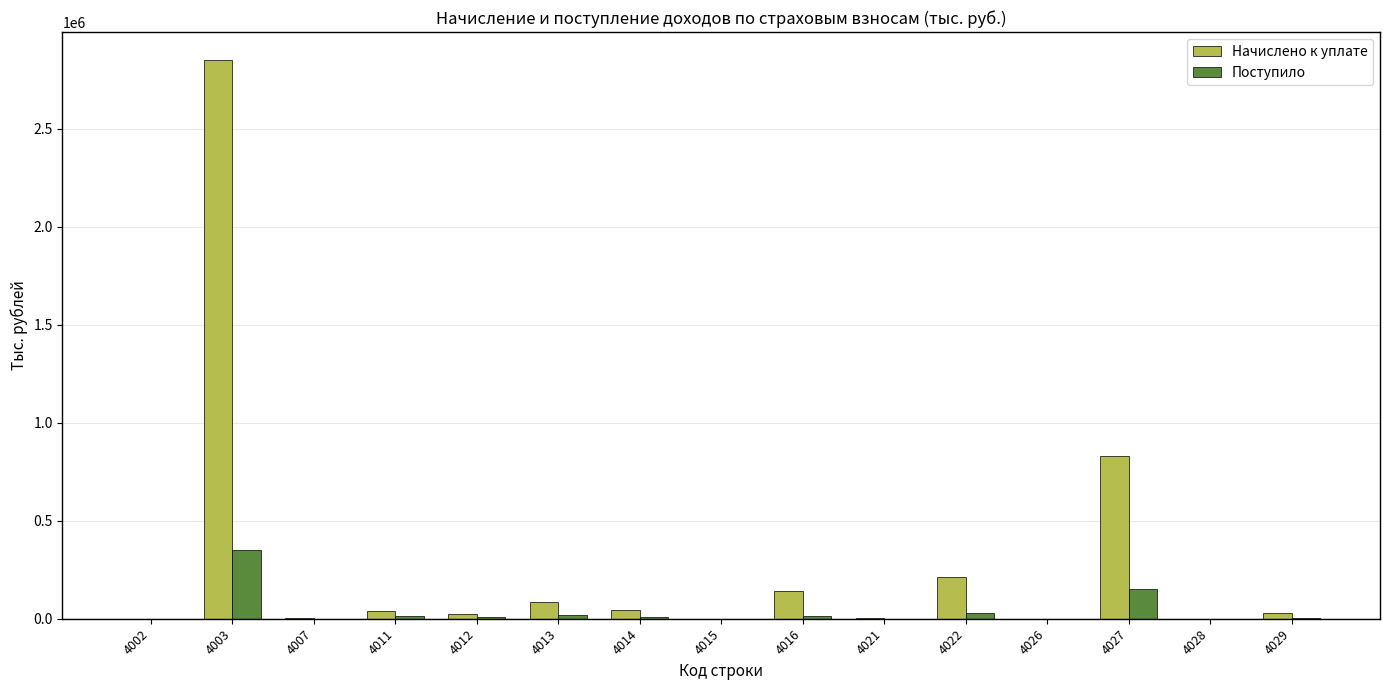

Are the bars grouped side by side (vs. stacked)?

Yes